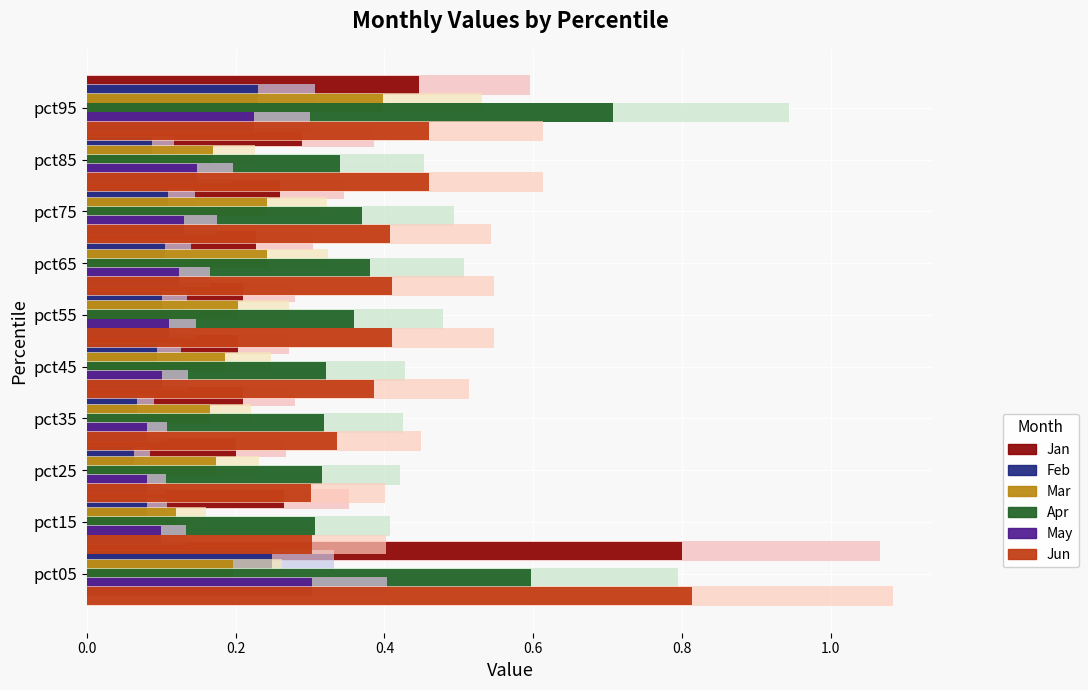

What is the greatest value displayed?

1.1